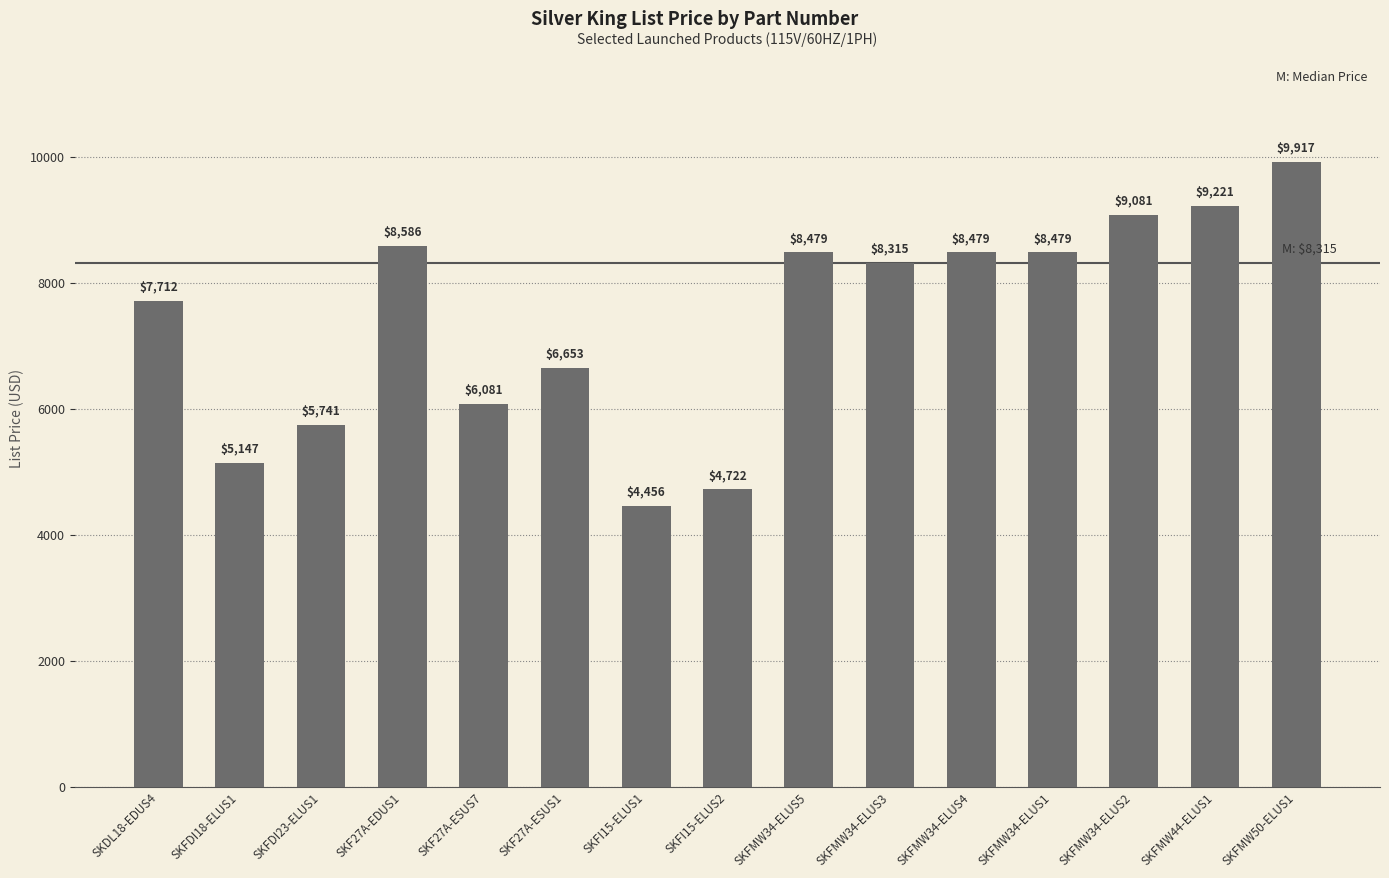

The chart shows a value of 5741 at SKFDI23-ELUS1. True or false?

True